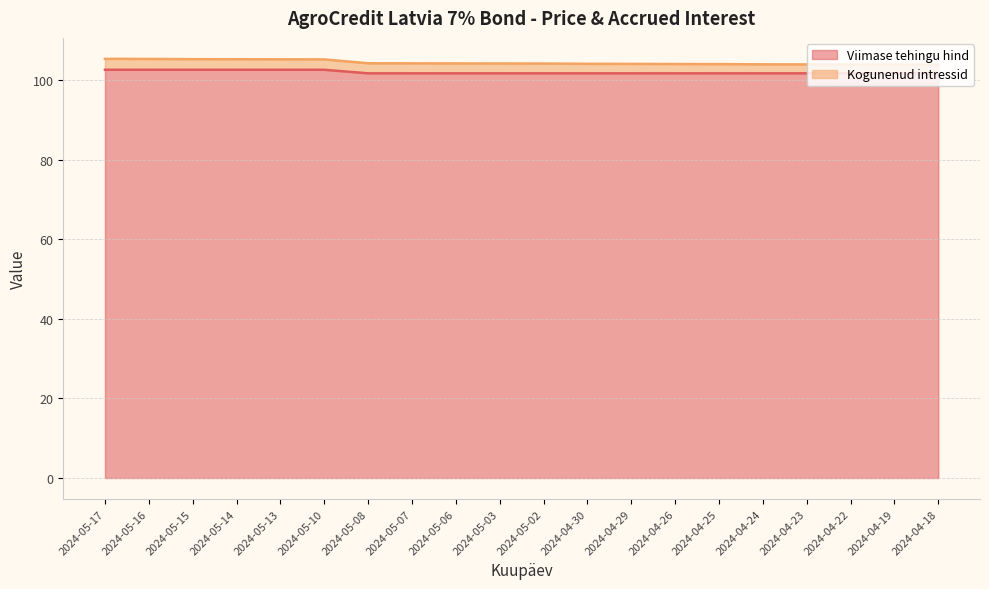

Which label corresponds to the smallest value in the chart?

2024-05-08